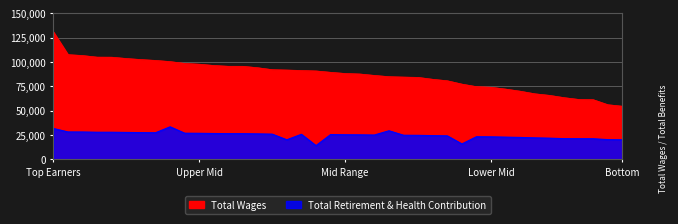

Where does the Total Retirement & Health Contribution series first go above 25098?

Top Earners